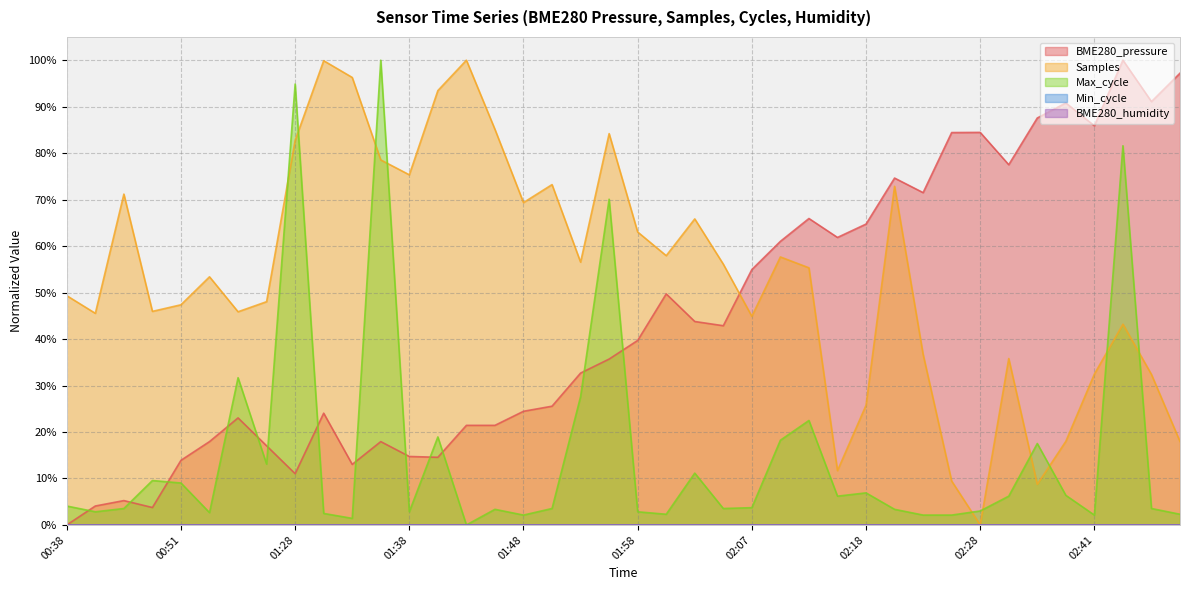

What is the difference between the maximum and minimum values in the Samples series?

1.0